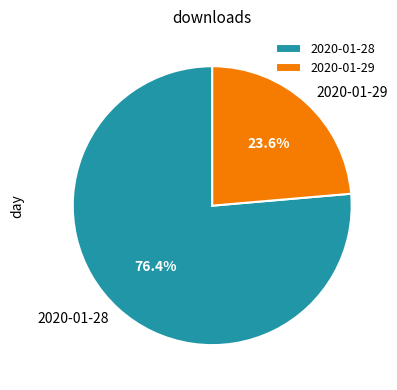

To the nearest percent, what is the difference between the largest and smallest slice percentages?

53%